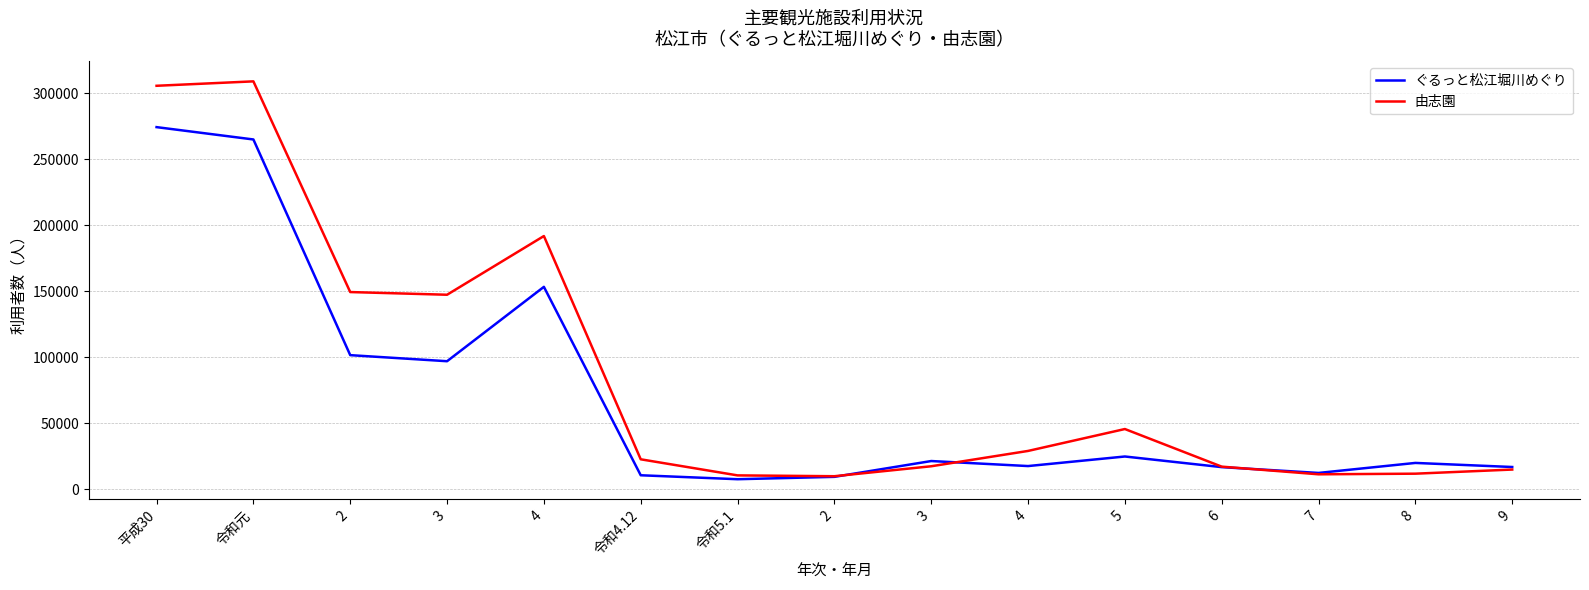

What is the total value across all series at 5?

70388